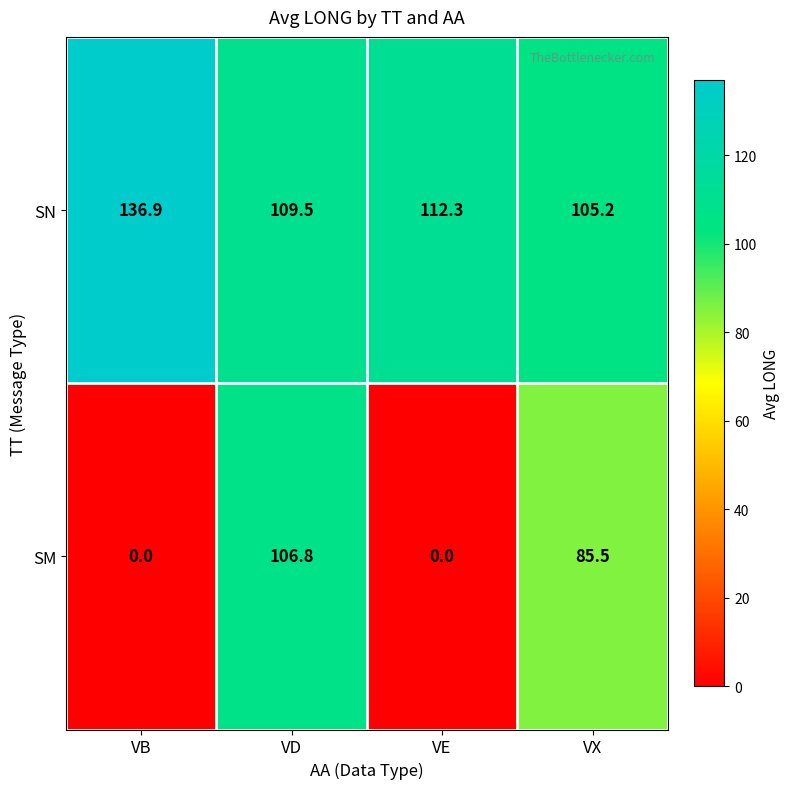

Reading left to right, transcribe all the data shown in this chart.

SN: VB=136.9	VD=109.5	VE=112.3	VX=105.2
SM: VB=0.0	VD=106.8	VE=0.0	VX=85.5